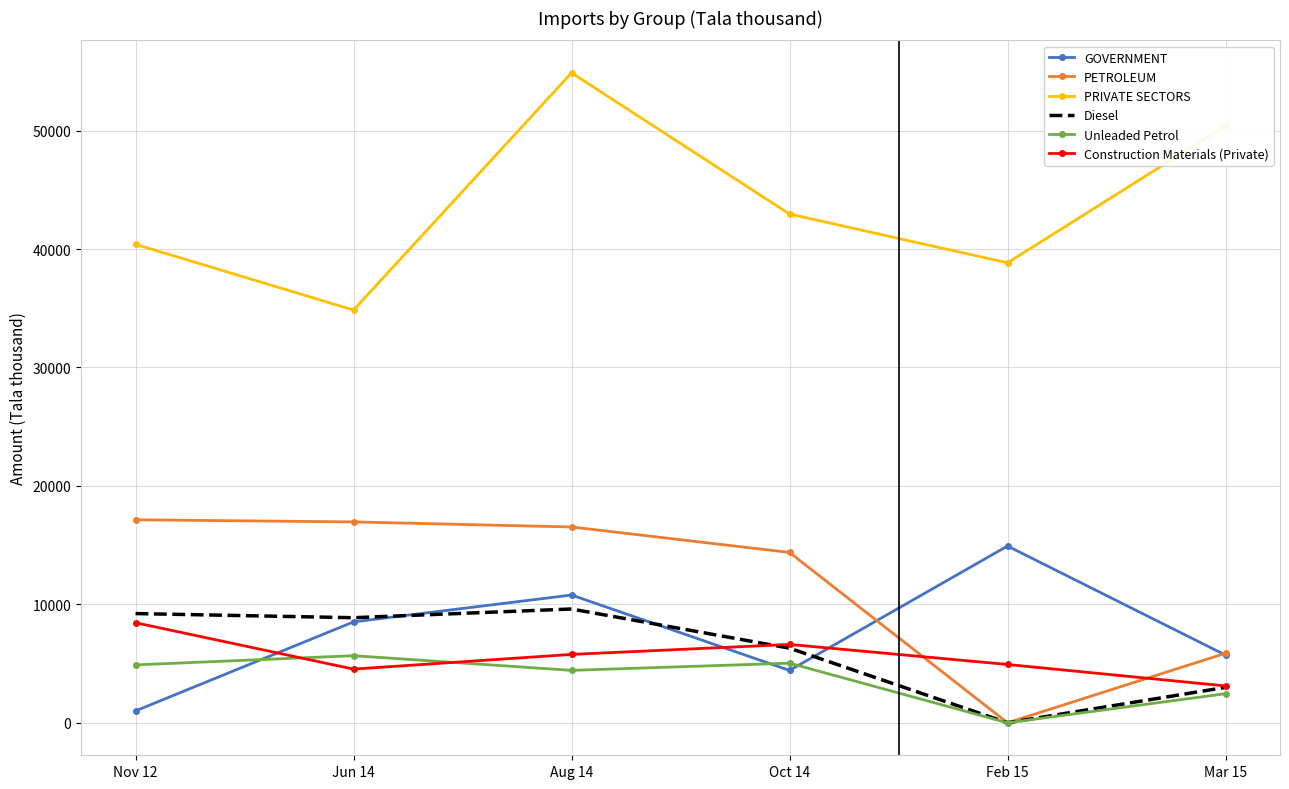

What is the difference between the PETROLEUM values at Jun 14 and Aug 14?

428.9